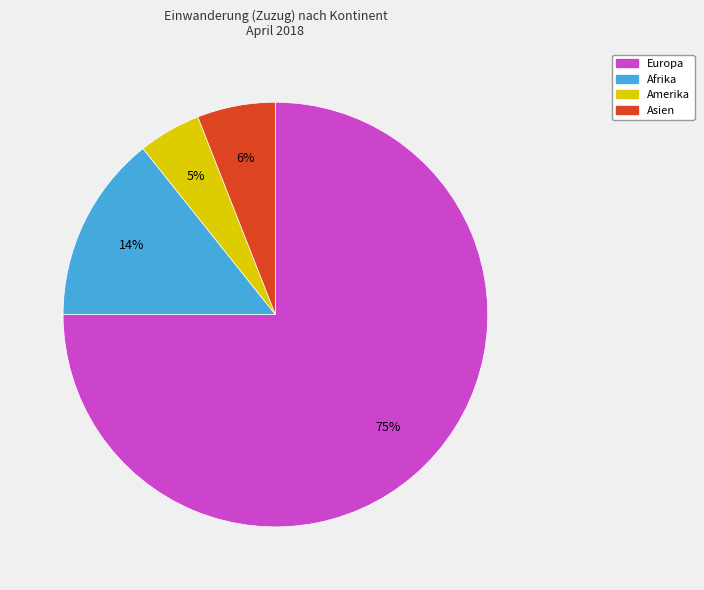

To the nearest percent, what is the difference between the largest and smallest slice percentages?

70%